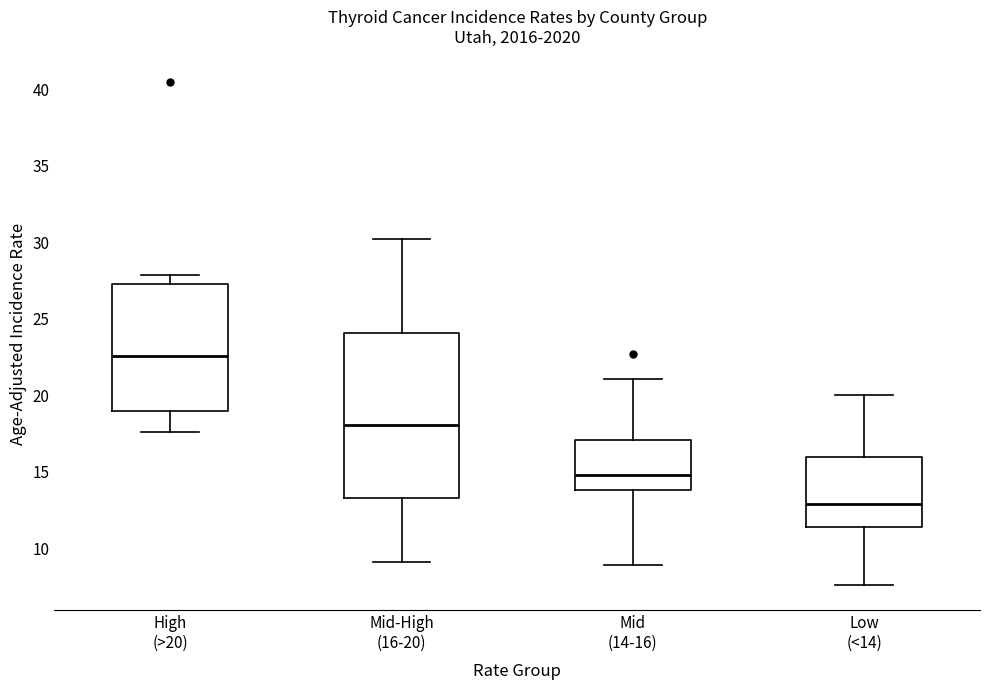

Reading left to right, transcribe this box plot: for each box, give where its median line is, the range the box spans, and where its two whiskers end, as read against the y-axis. The values are not printed on the chart, so give them approximately, as read against the axis.

High (>20): median 22.5, box 19.0 to 27.5, whiskers 17.5 to 28.0
Mid-High (16-20): median 18.0, box 13.5 to 24.0, whiskers 9.0 to 30.0
Mid (14-16): median 15.0, box 14.0 to 17.0, whiskers 9.0 to 21.0
Low (<14): median 13.0, box 11.5 to 16.0, whiskers 7.5 to 20.0